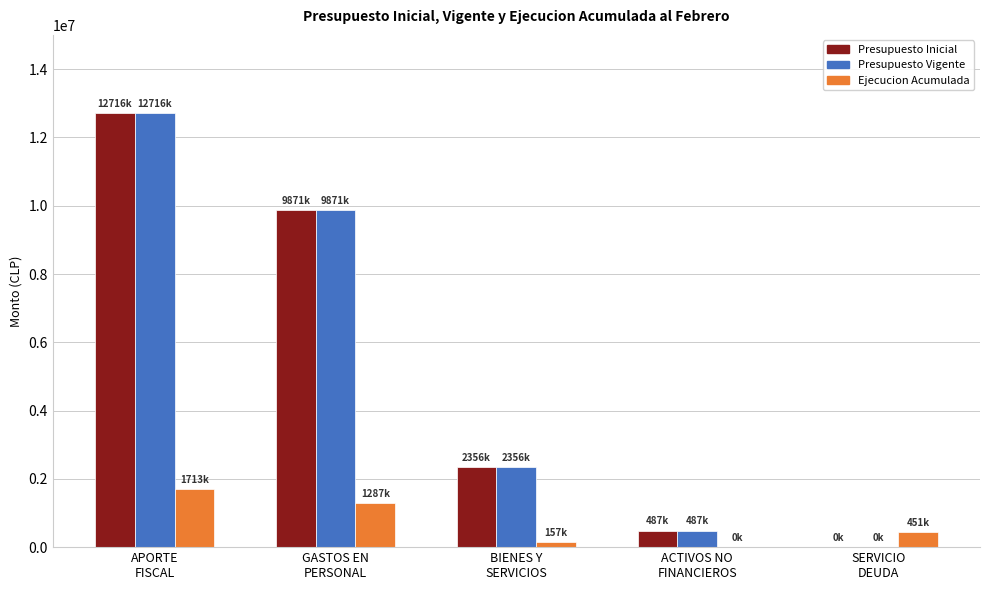

Reading left to right, extract all data points from this chart.

Presupuesto Inicial: 12716004	9871859	2356853	487292	10
Presupuesto Vigente: 12716004	9871859	2356853	487292	10
Ejecucion Acumulada: 1713374	1287153	157755	200	451086